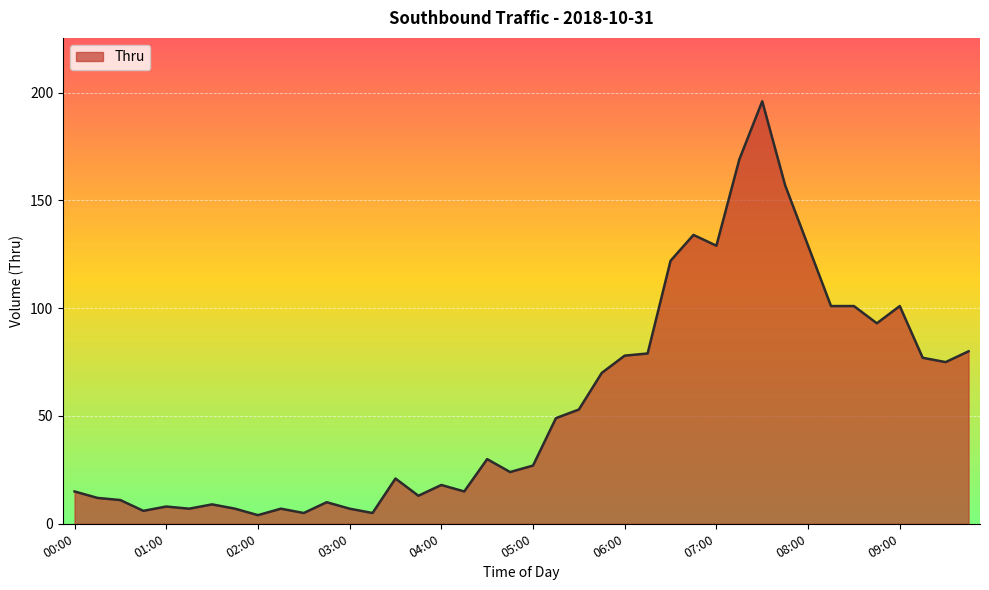

What is the greatest value displayed?

196